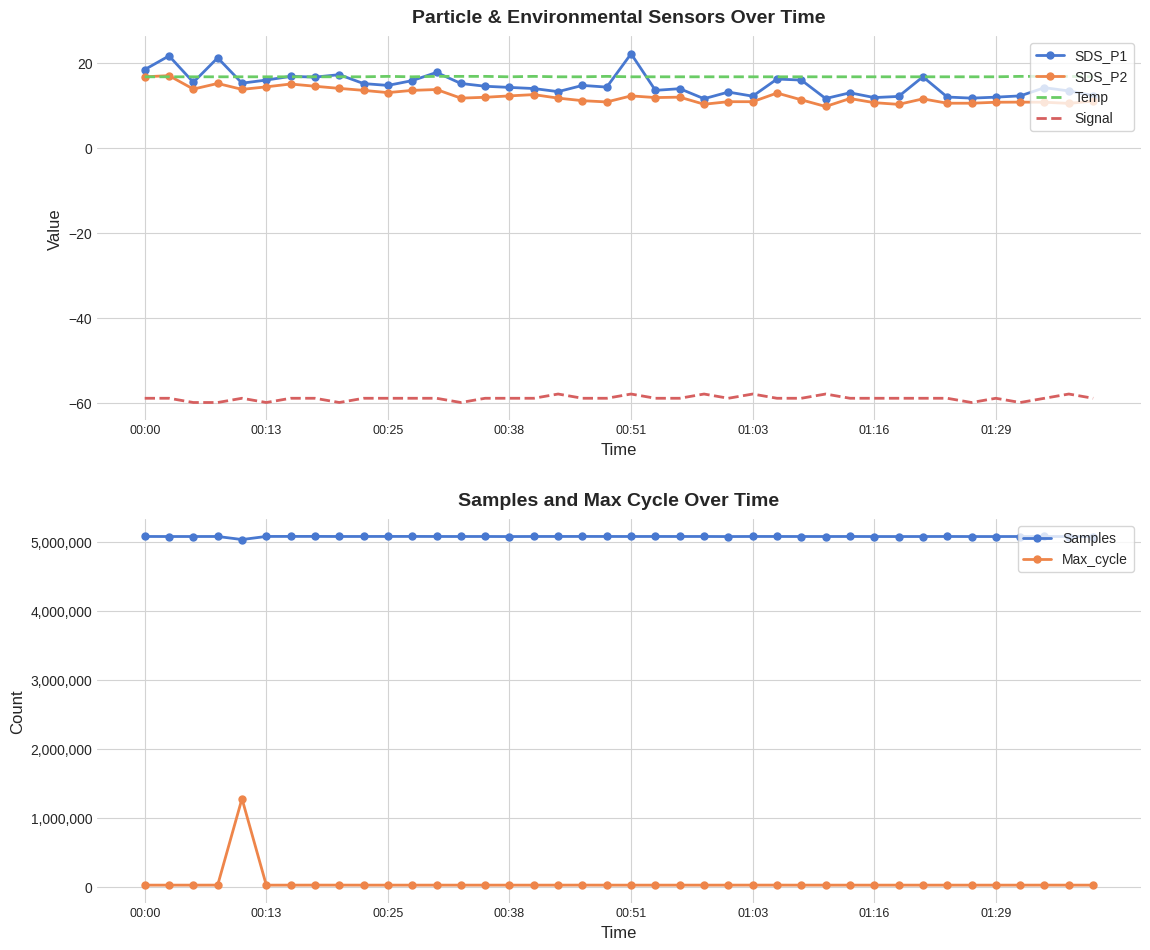

How many lines are shown in the chart?

6